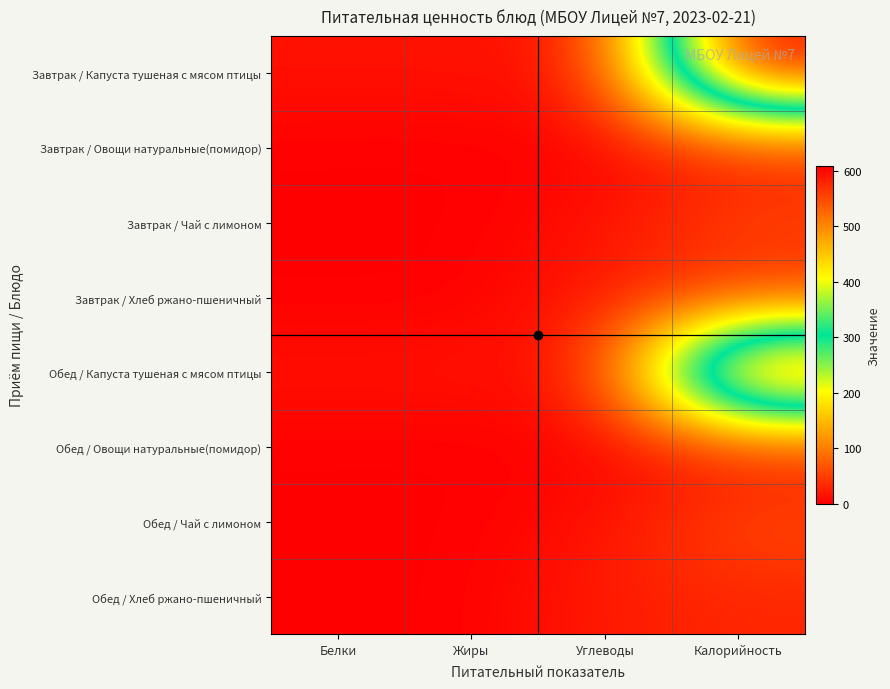

What is the greatest value displayed?

608.0